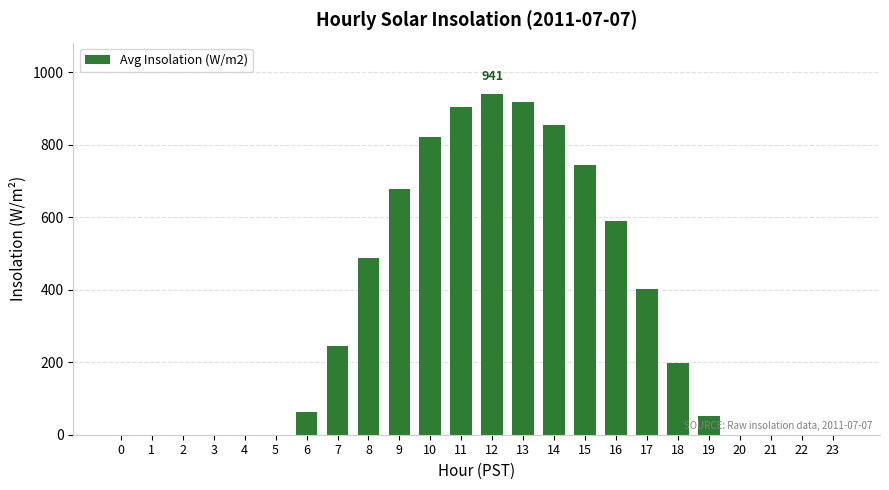

What is the change in value from 6 to 13?

+856.4